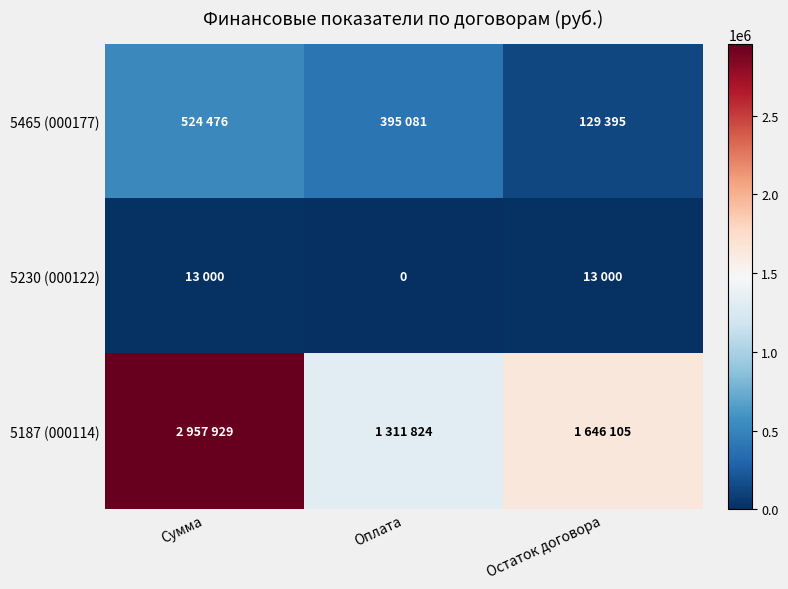

At which label does 5465 (000177) first exceed 395081?

Сумма